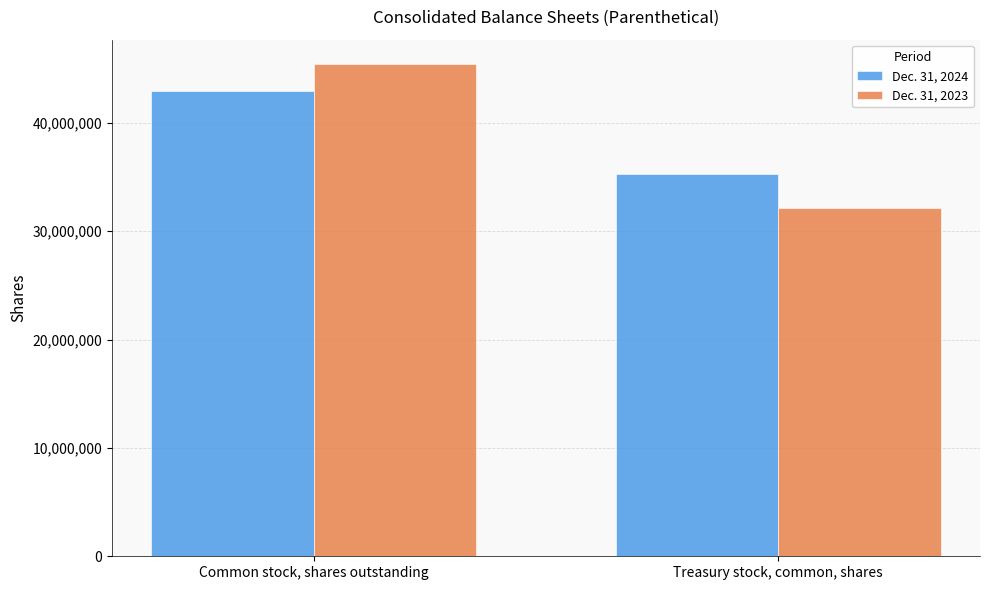

What is the value of the Dec. 31, 2023 bar at the 2nd from the left?

32128755